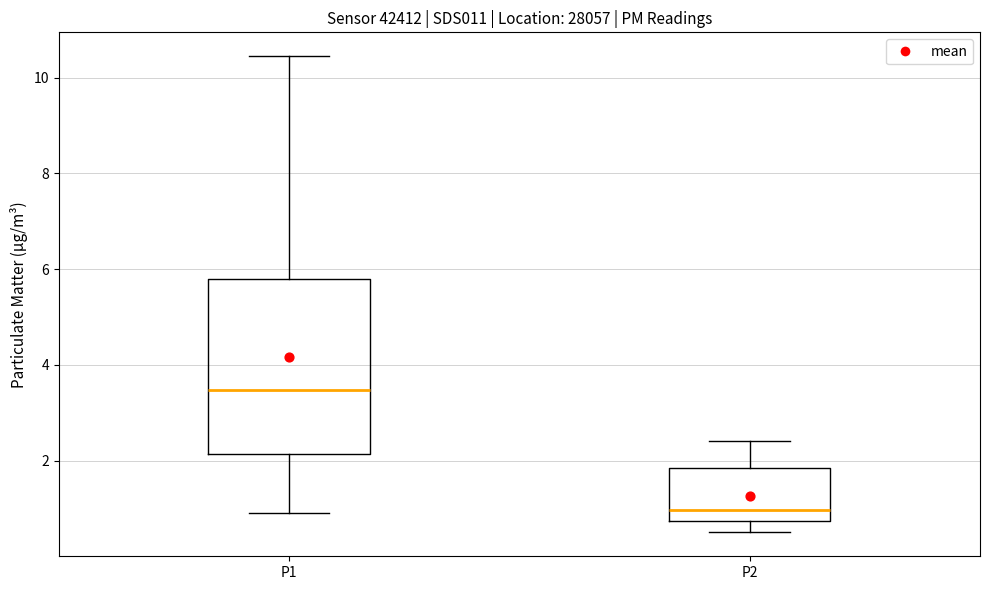

Reading left to right, read every box against the y-axis: the position of its median line, the range the box covers, and the ends of its whiskers. The values are not printed on the chart, so give them approximately, as read against the axis.

P1: median 3.4, box 2.2 to 5.8, whiskers 1.0 to 10.4
P2: median 1.0, box 0.8 to 1.8, whiskers 0.6 to 2.4